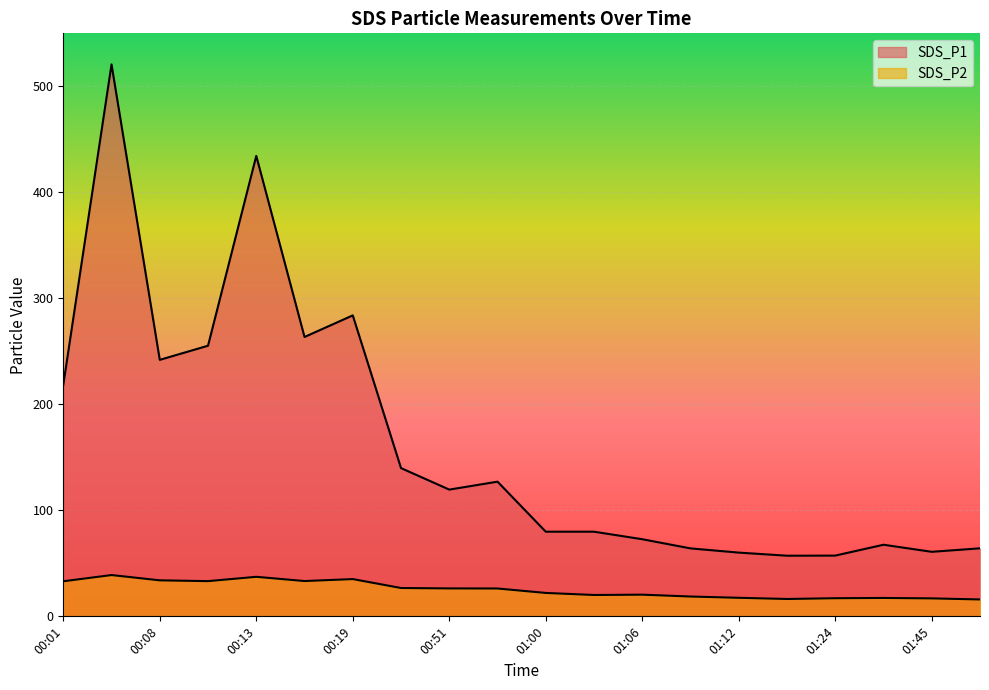

What is the label of the 11th point from the left?

01:00